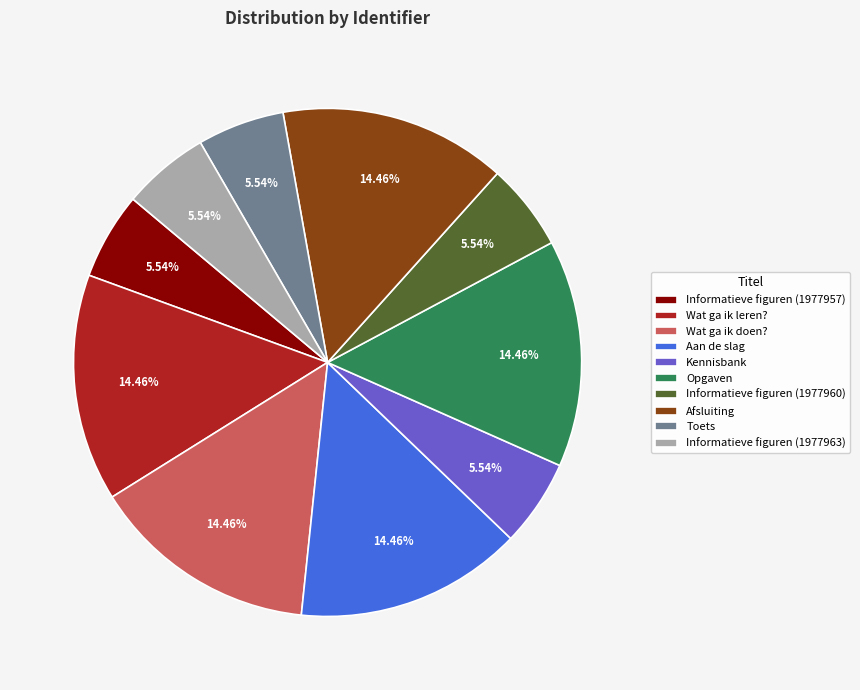

Does Informatieve figuren (1977960) represent more than half of the total?

No